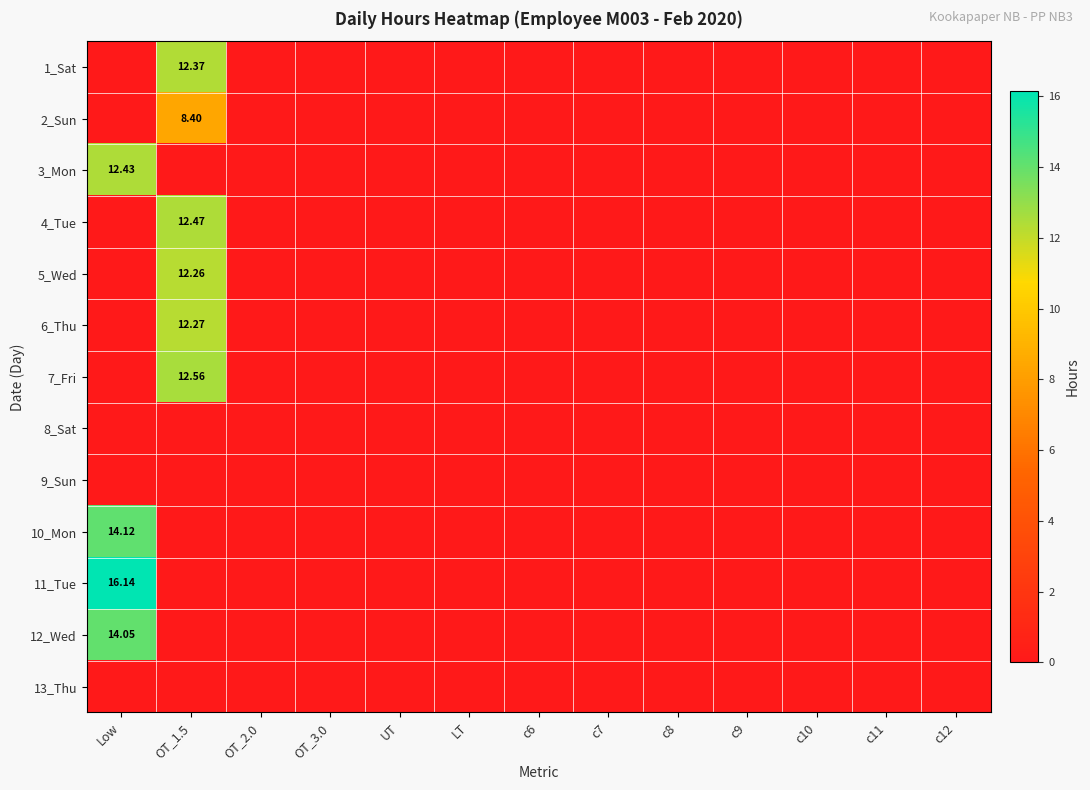

Where is 10_Mon nearest to the value 7?

OT_1.5